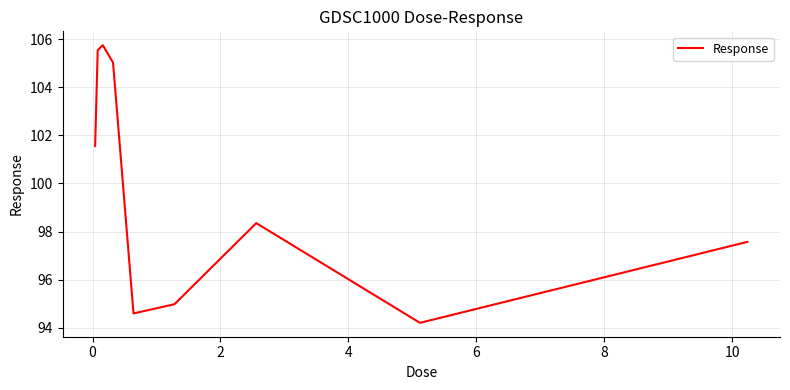

What is the minimum value shown in the chart?

94.2